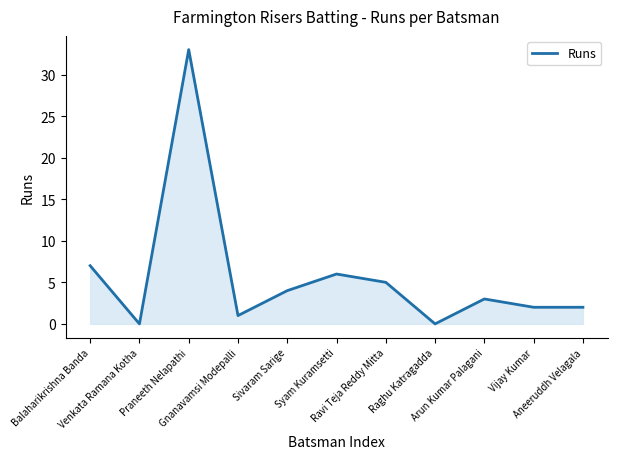

Where is the first local maximum?

Praneeth Nelapathi